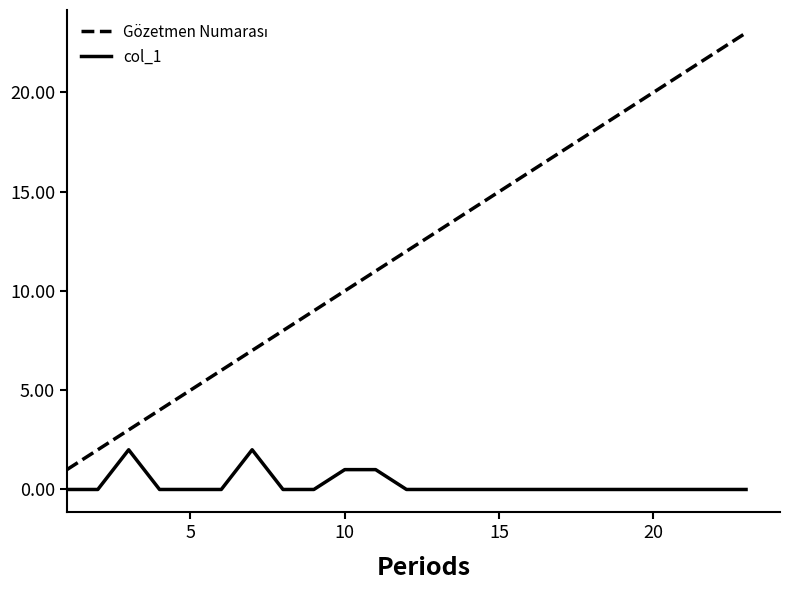

How many lines are shown in the chart?

2